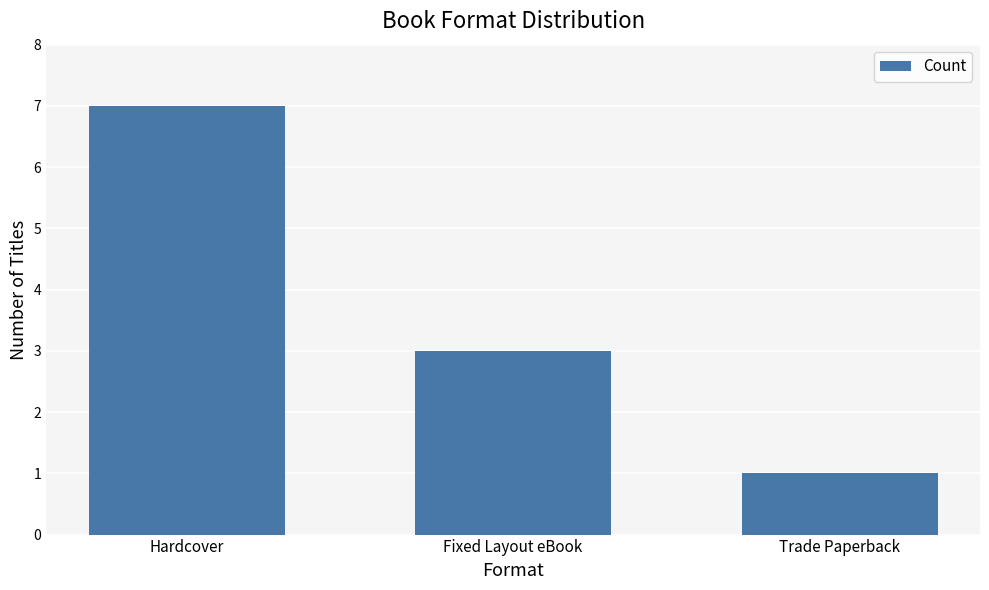

What is the sum of the values at Fixed Layout eBook and Trade Paperback?

4